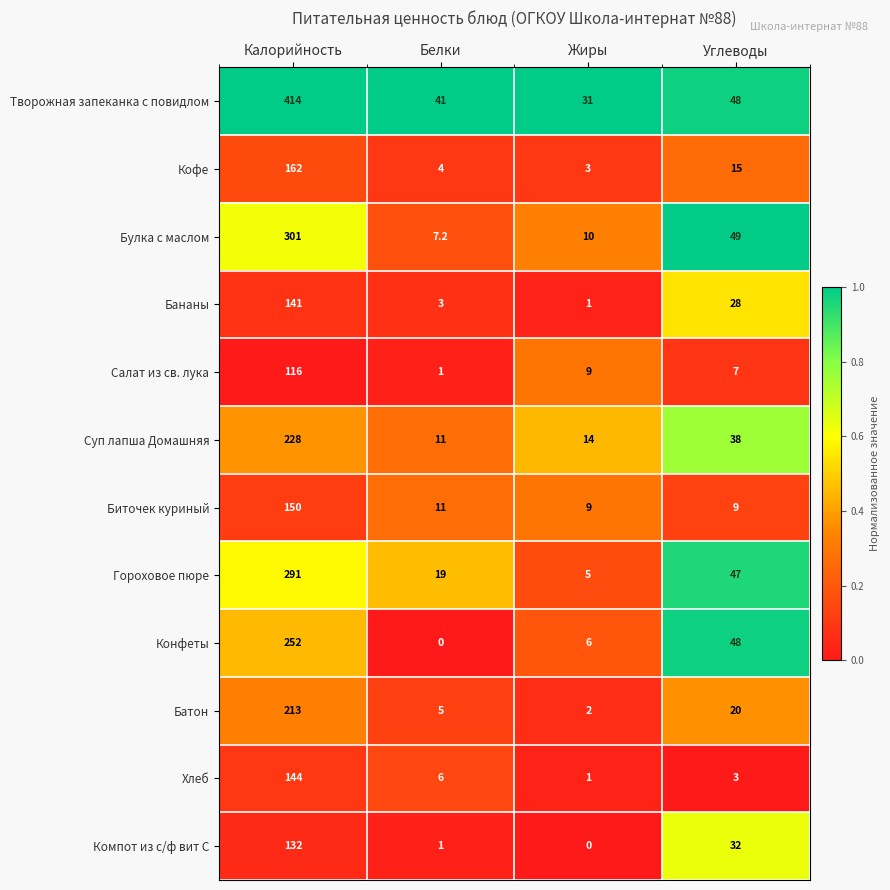

What is the sum of the Компот из с/ф вит С values at Углеводы and Белки?

33.0